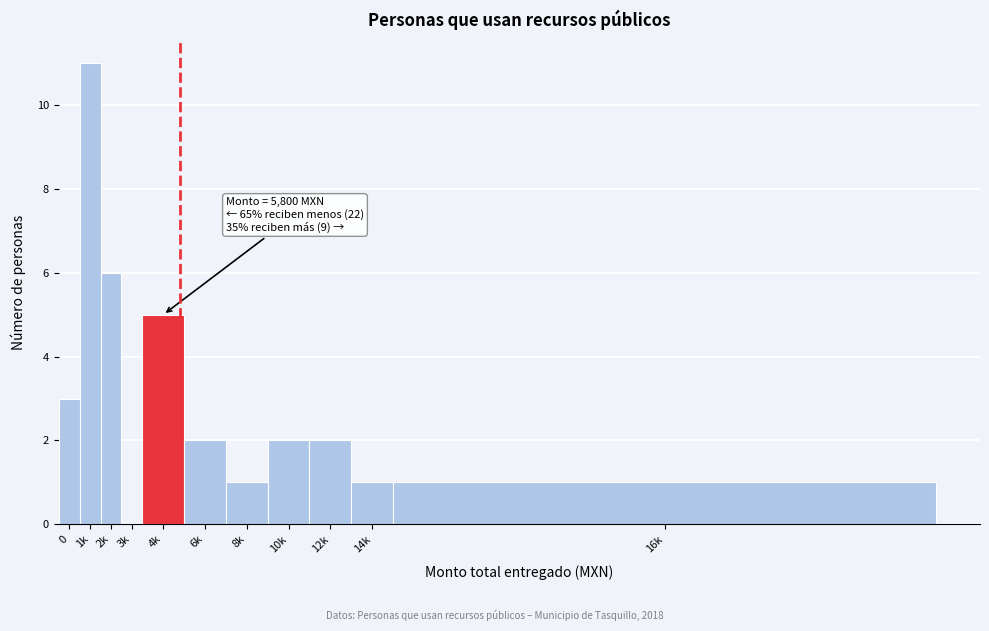

Reading left to right, transcribe all the data shown in this chart.

0=3	1k=11	2k=6	3k=0	4k=5	6k=2	8k=1	10k=2	12k=2	14k=1	16k=1